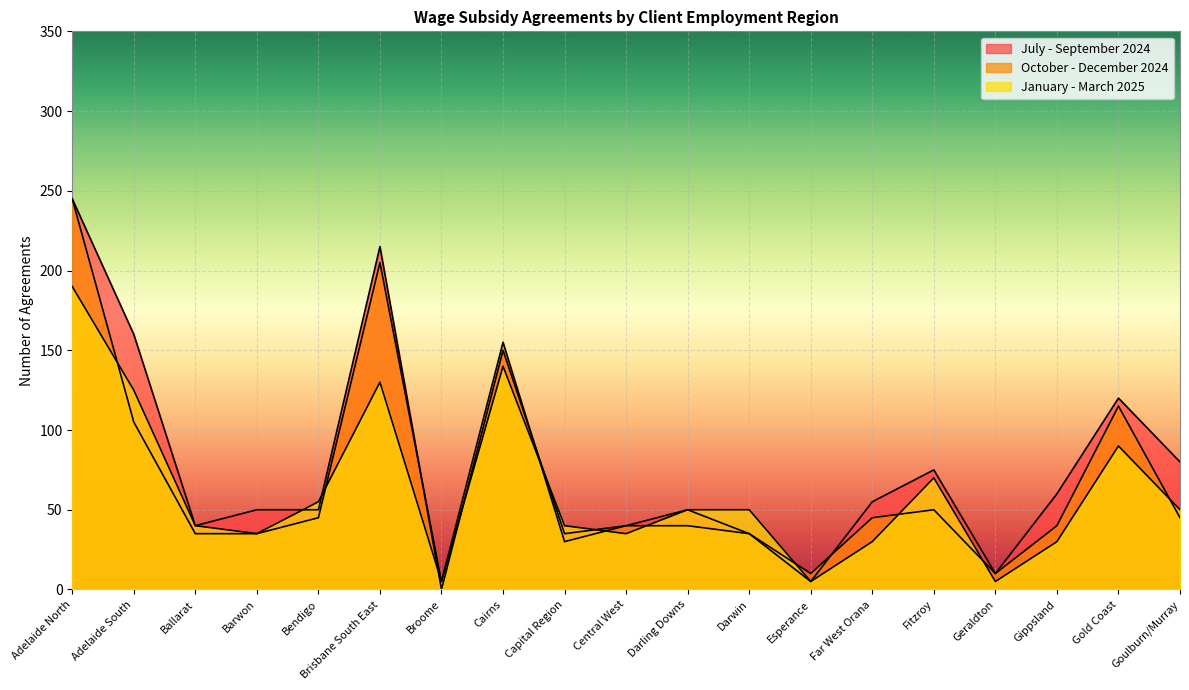

True or false: January - March 2025 has more than 1 interior local peaks.

True